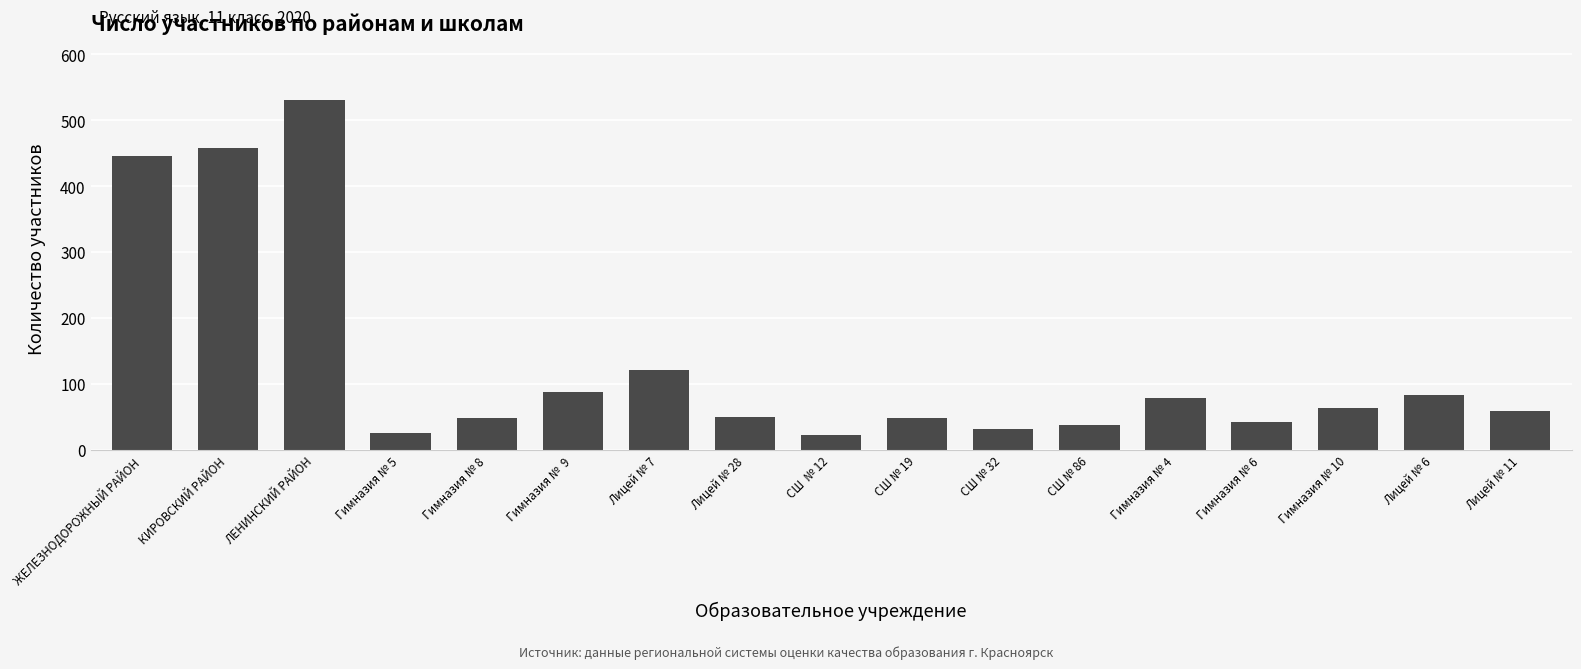

Count the number of categories in the chart.

17